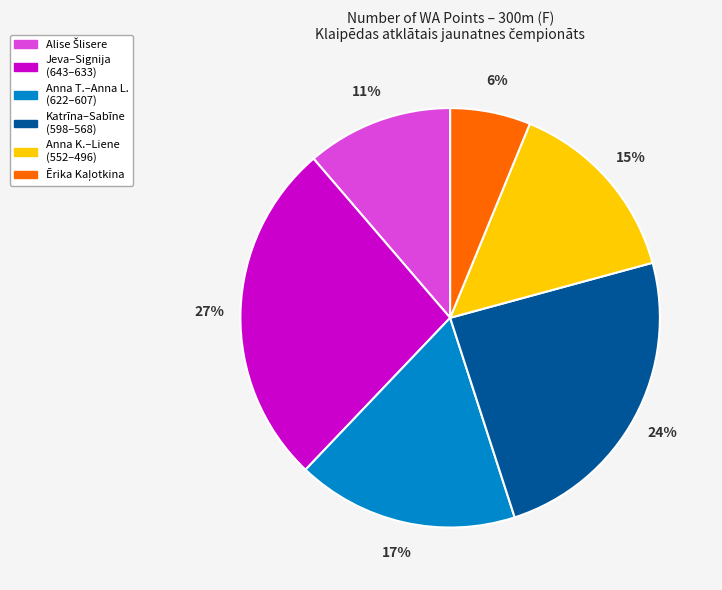

To the nearest percent, what is the average slice percentage?

17%